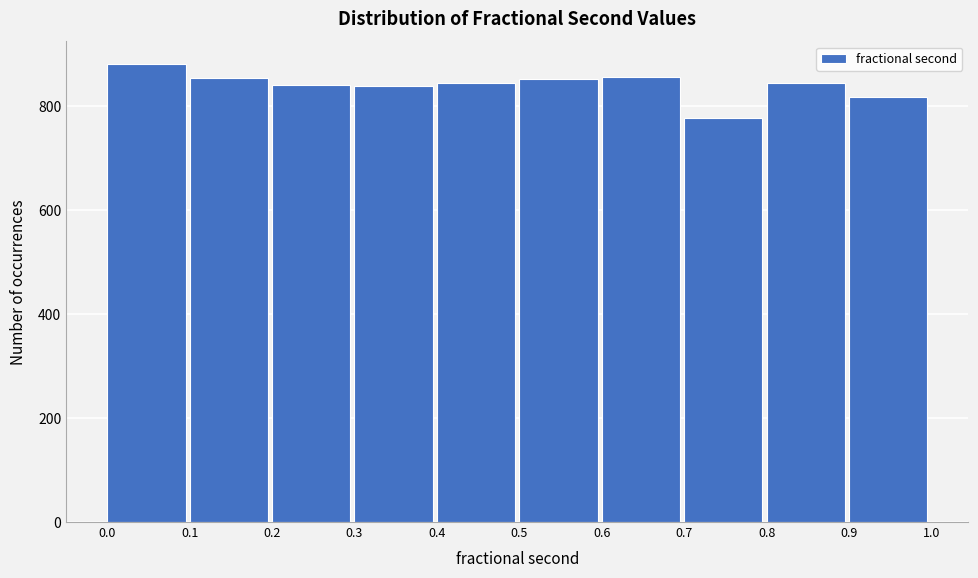

How tall is the bar that spans 0.5 to 0.6 on the x-axis? The values are not printed on the chart, so give them approximately, as read against the axis.

860